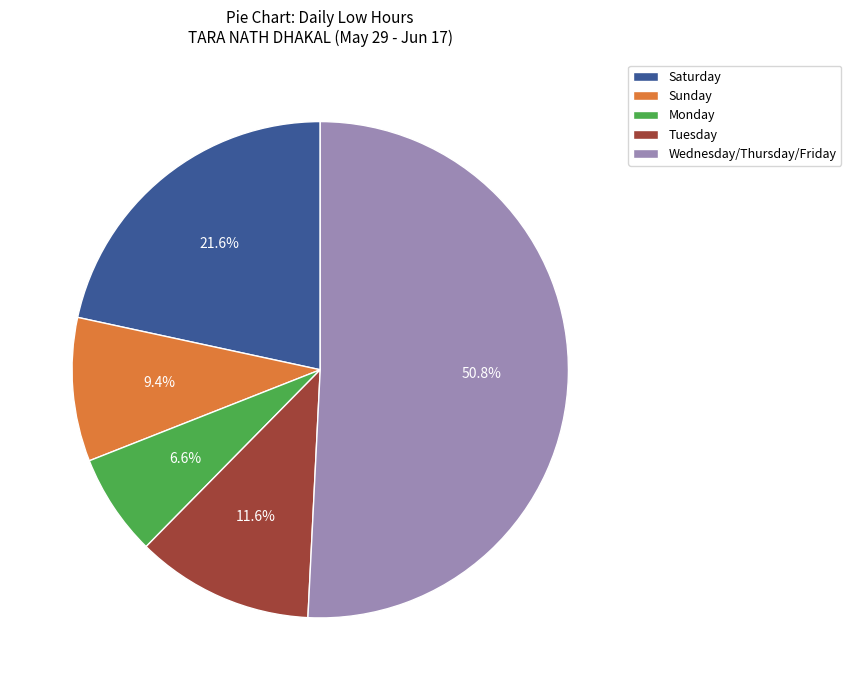

Count the number of slices in the pie.

5